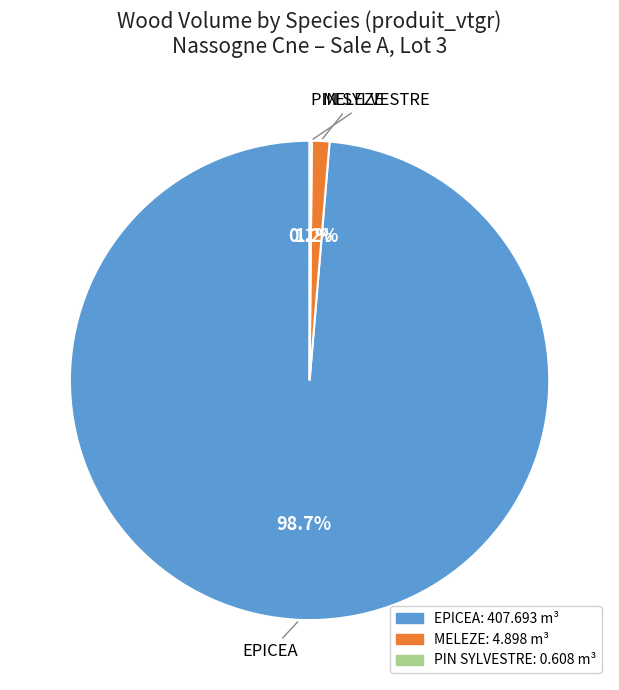

Is there a majority slice in this chart?

Yes